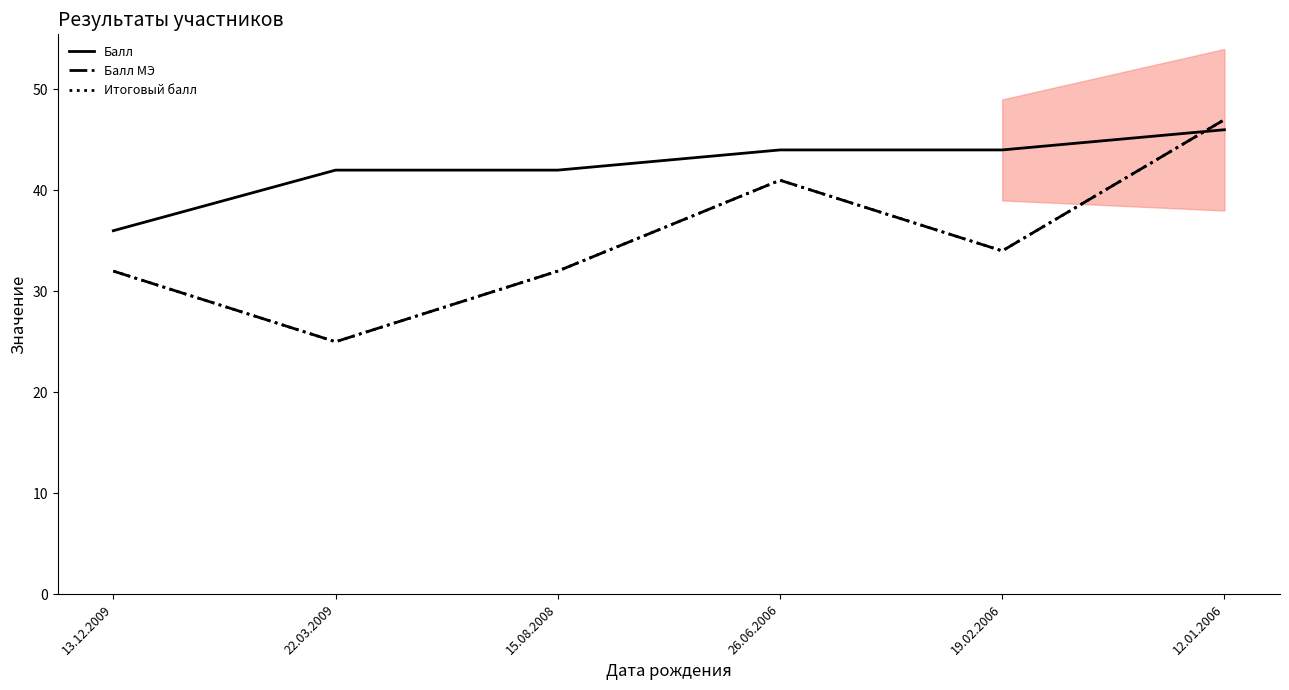

How many values in the Балл series are below 44?

3